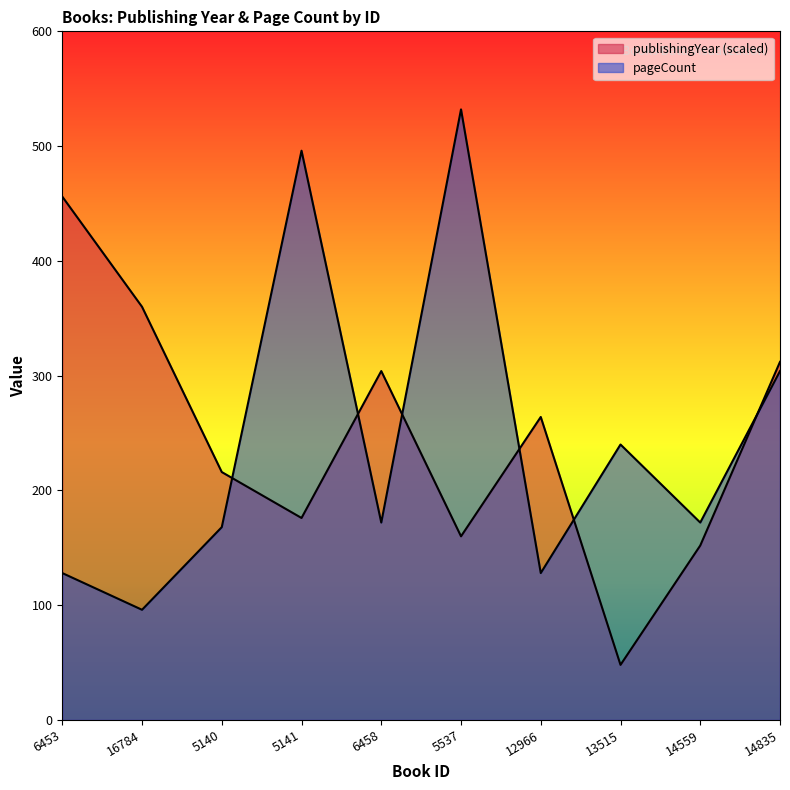

At which label does publishingYear reach its minimum?

13515